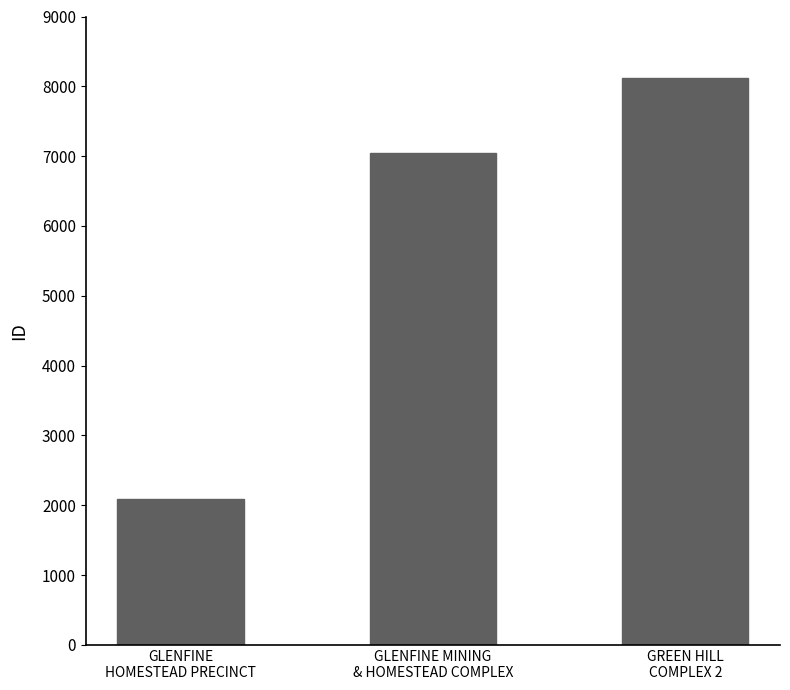

How many values are between 2084 and 8125?

3